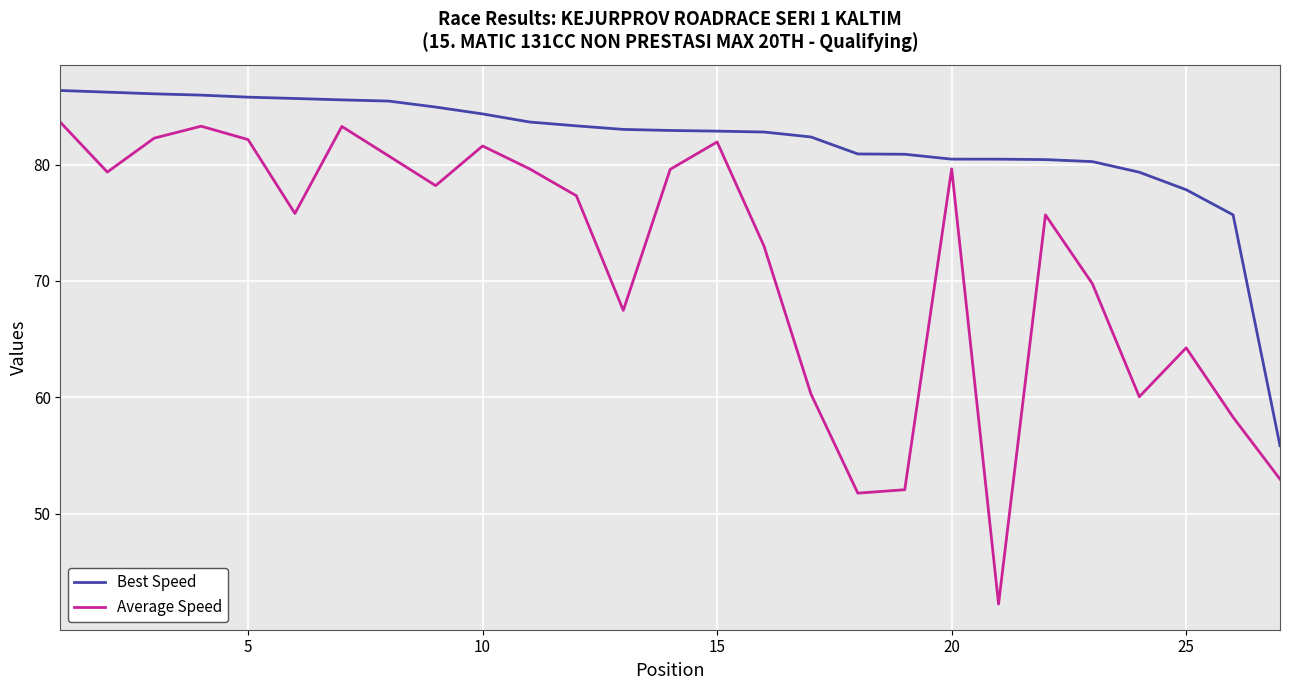

How many interior local valleys does the Average Speed series have?

7